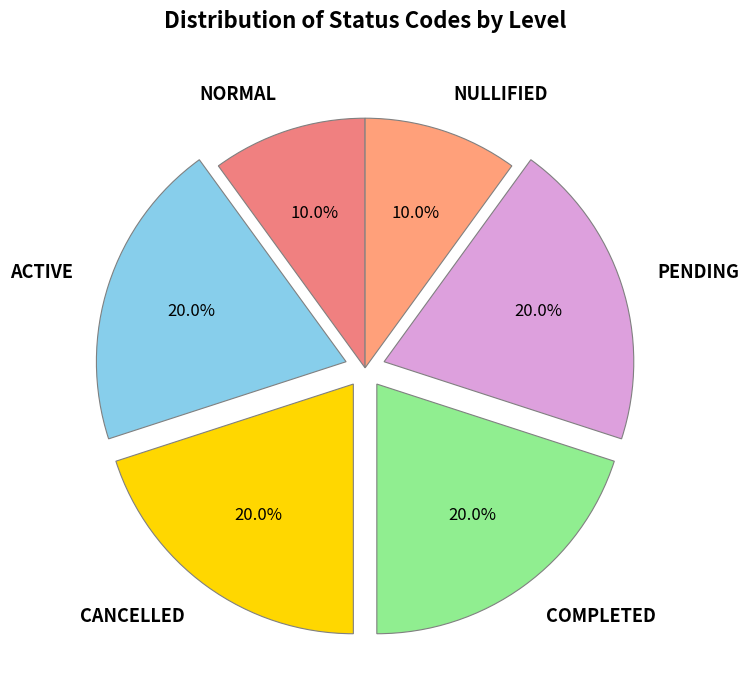

What is the ratio of the value at ACTIVE to the value at NULLIFIED?

2.0